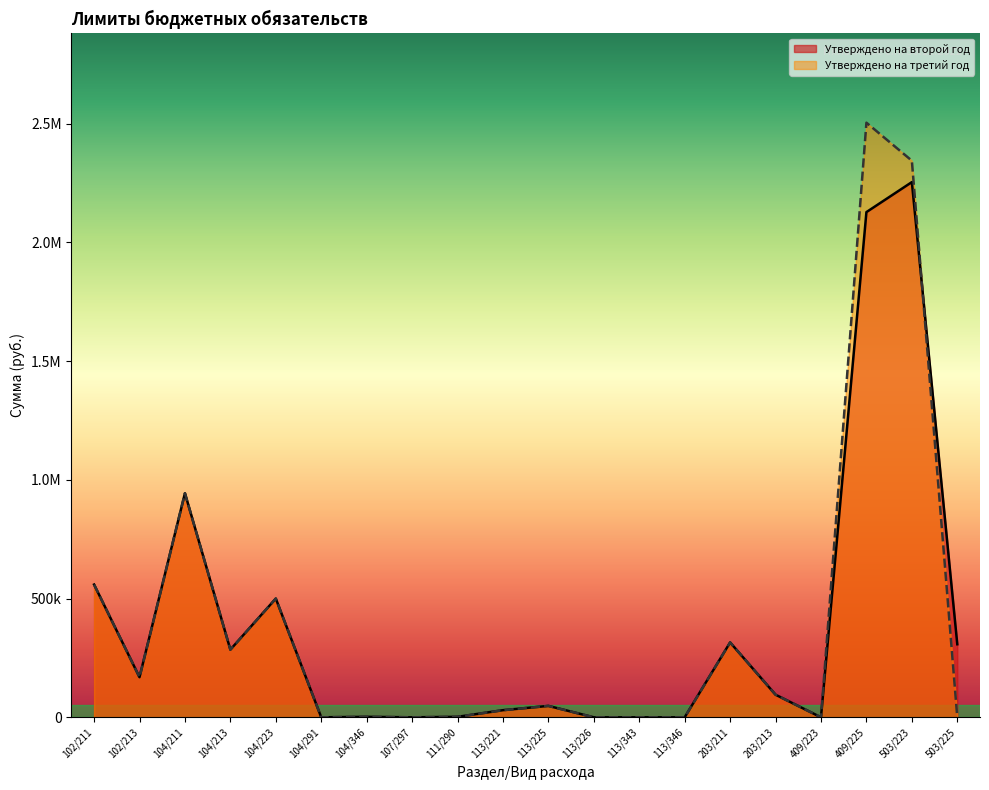

How many distinct data groups are displayed?

2